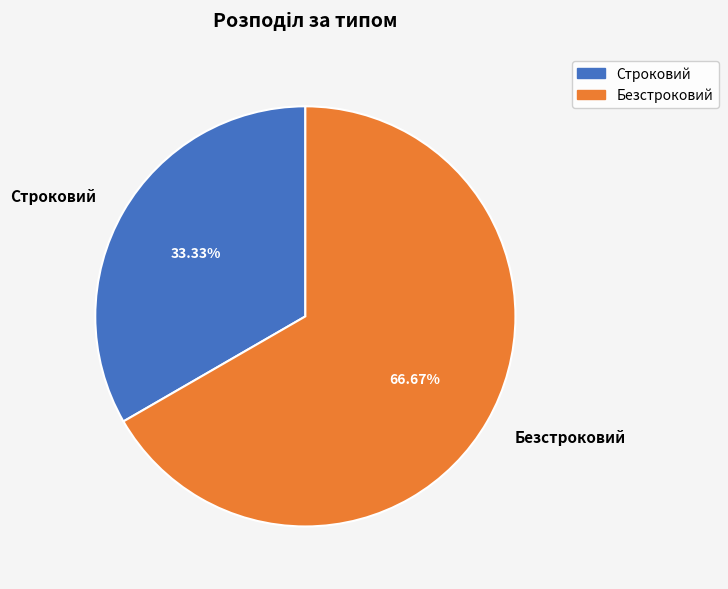

How many slices are in this pie chart?

2